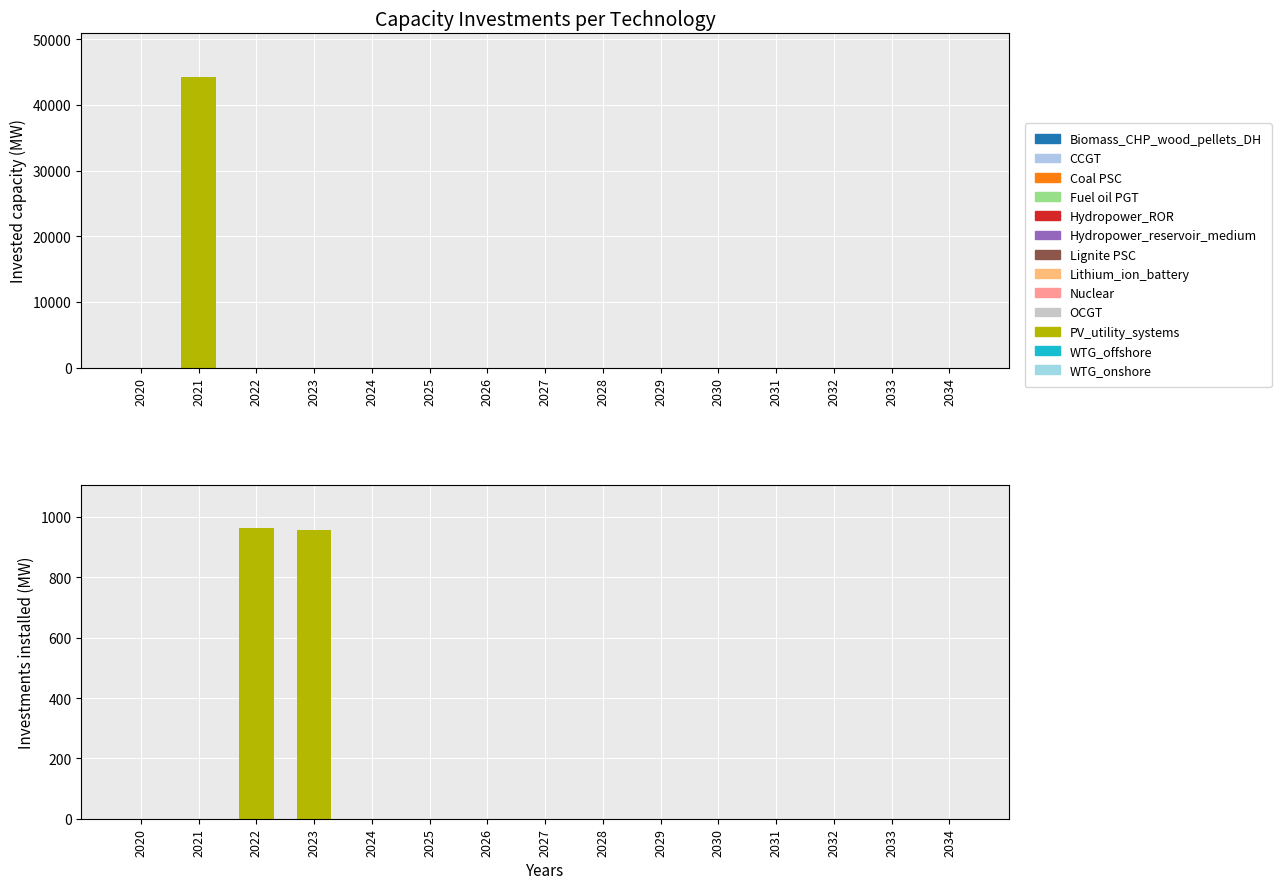

Does the chart contain any negative values?

No